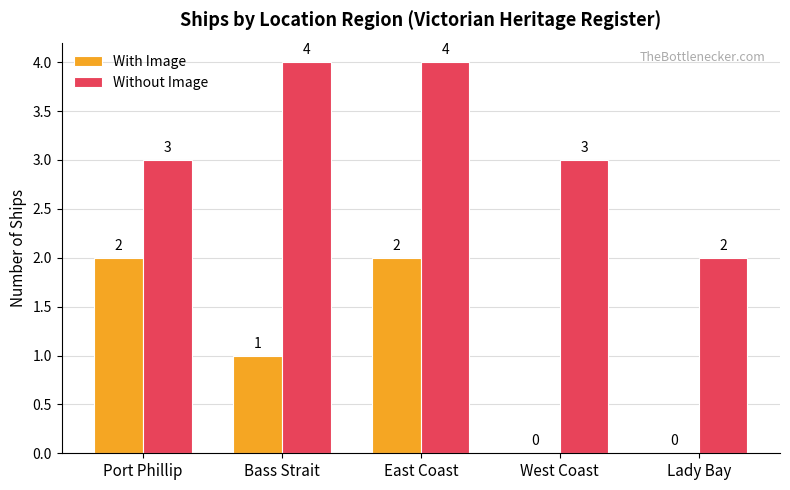

How many values in With Image are above zero?

3